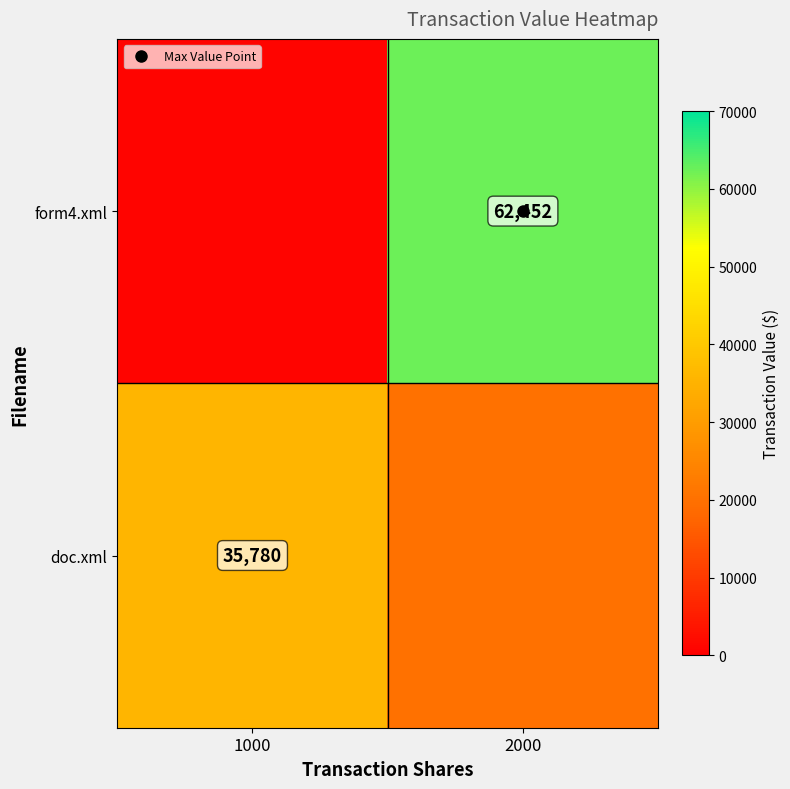

The value of form4.xml at 2000 is 62452. True or false?

True